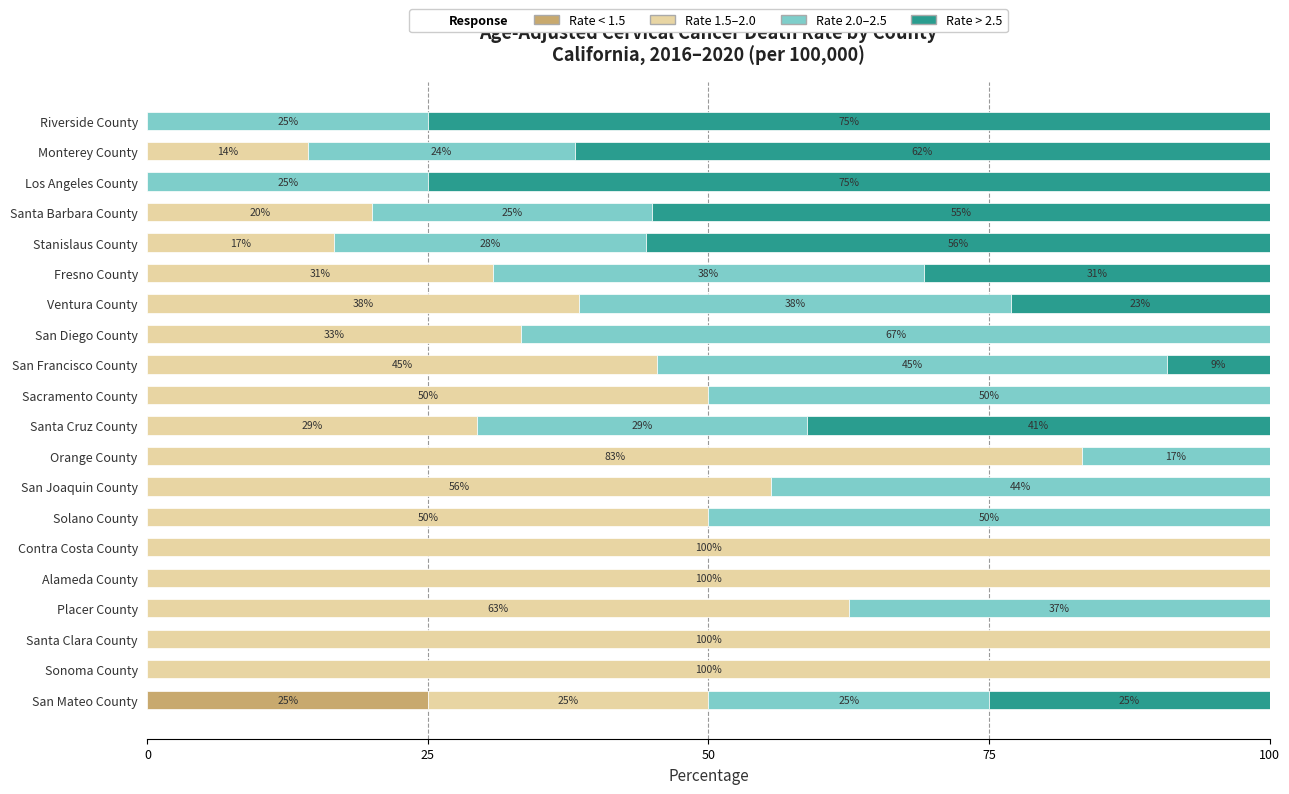

Is it true that Rate < 1.5 equals 0.0 at Santa Barbara County?

True